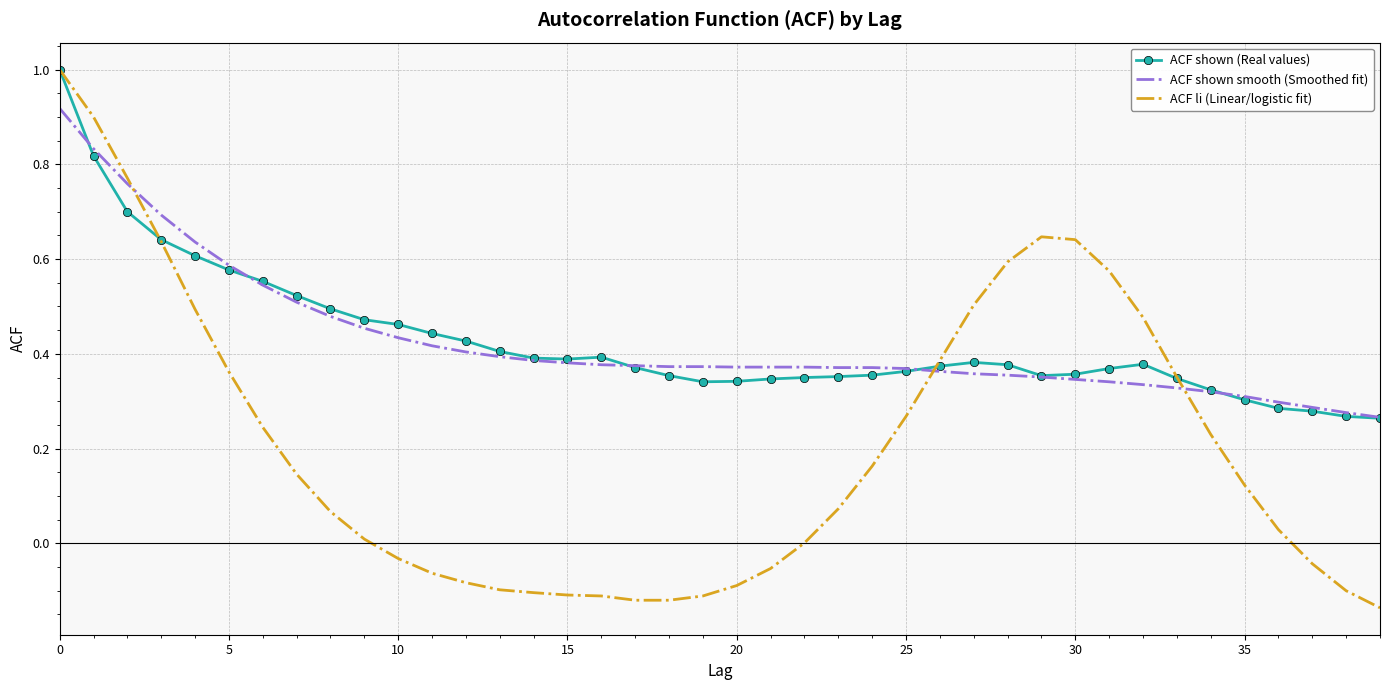

What is the maximum value for ACF shown (Real values)?

1.0